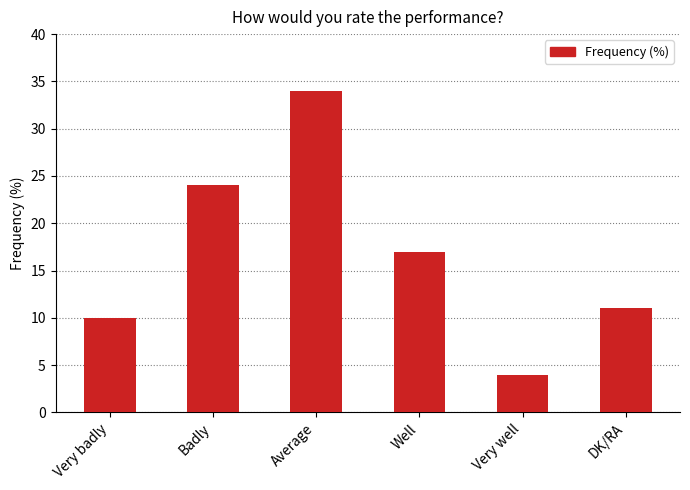

What is the label of the 3rd bar from the right?

Well